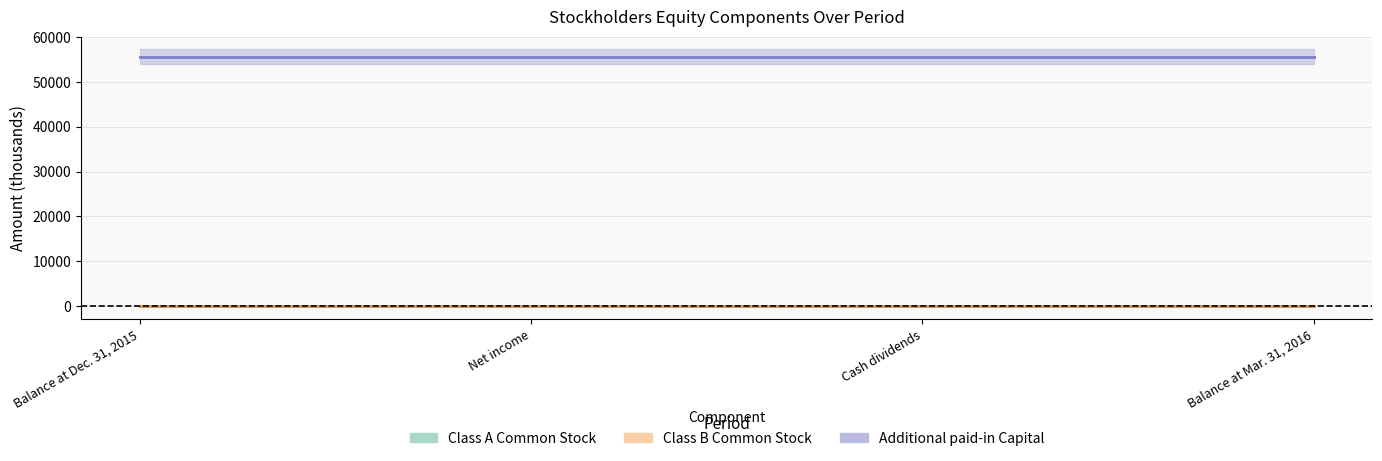

True or false: Additional paid-in Capital has more than 1 points higher than both neighbors.

False